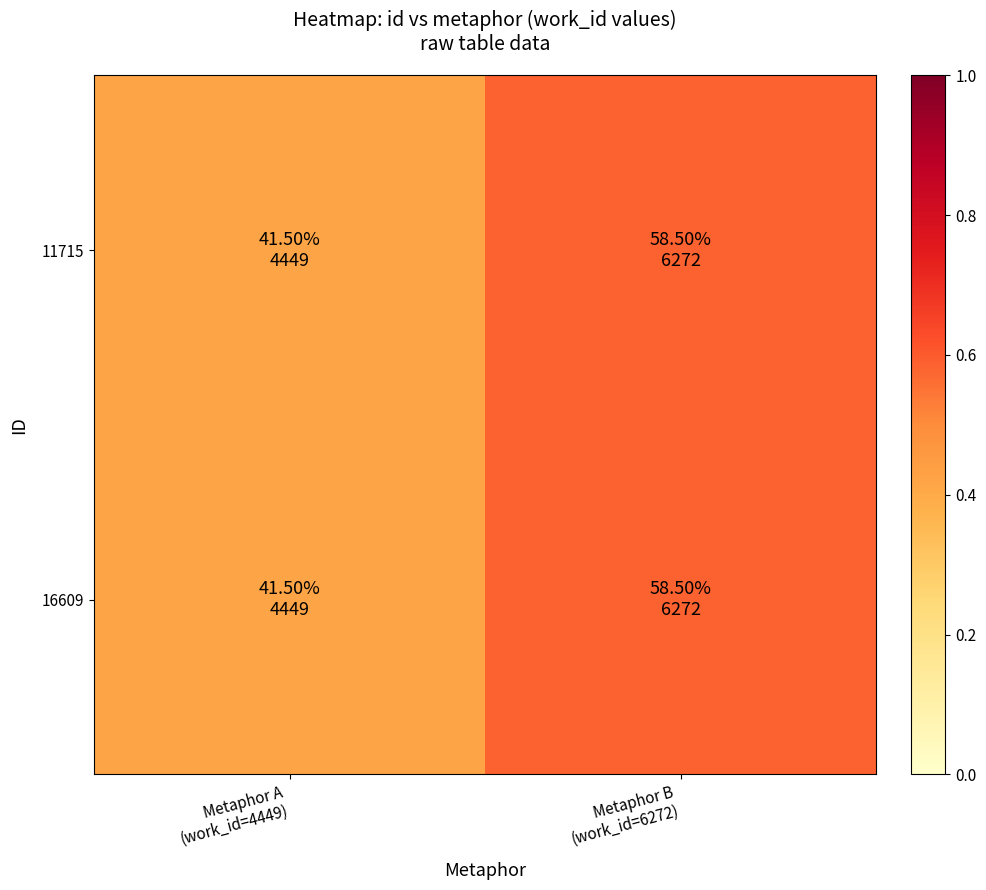

How many series are shown in this chart?

2